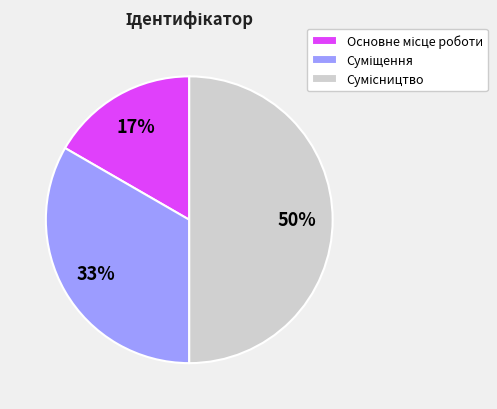

How many slices are in this pie chart?

3